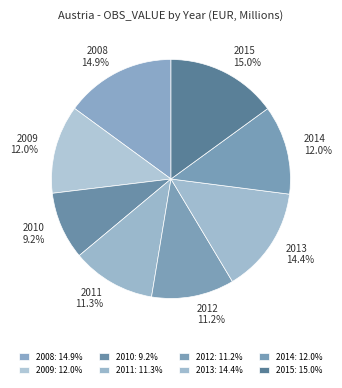

Does 2011 account for over 50% of the chart?

No